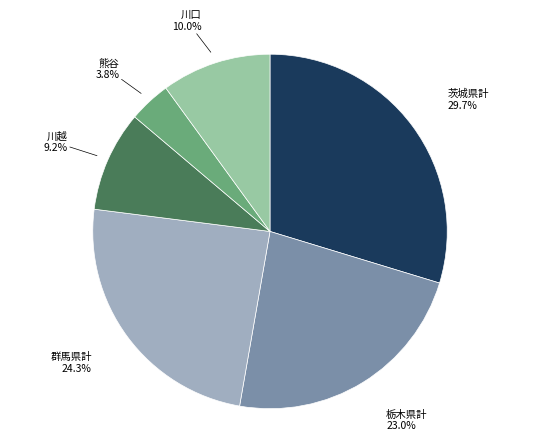

Is there a majority slice in this chart?

No